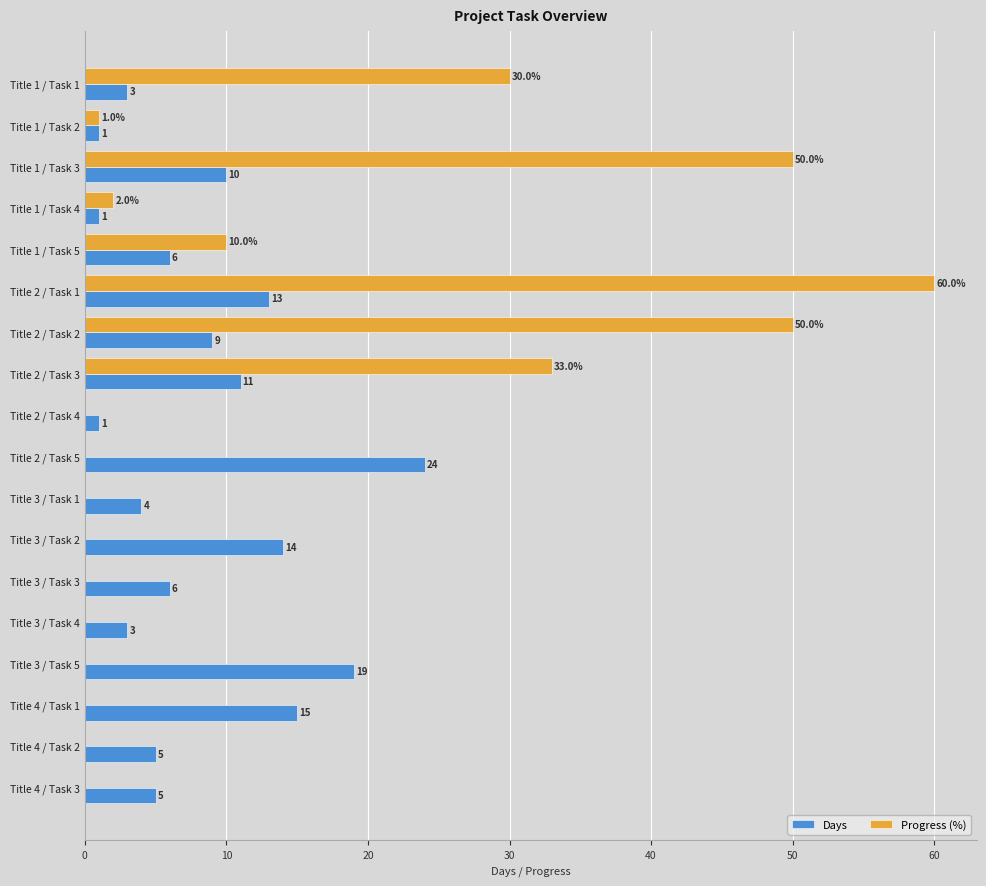

Is it true that Days equals 6 at Title 1 / Task 5?

True